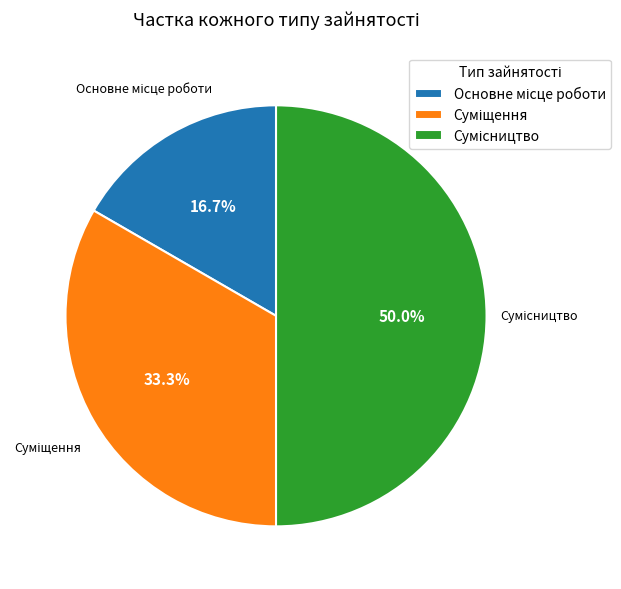

What percentage is the Основне місце роботи slice, to the nearest percent?

17%